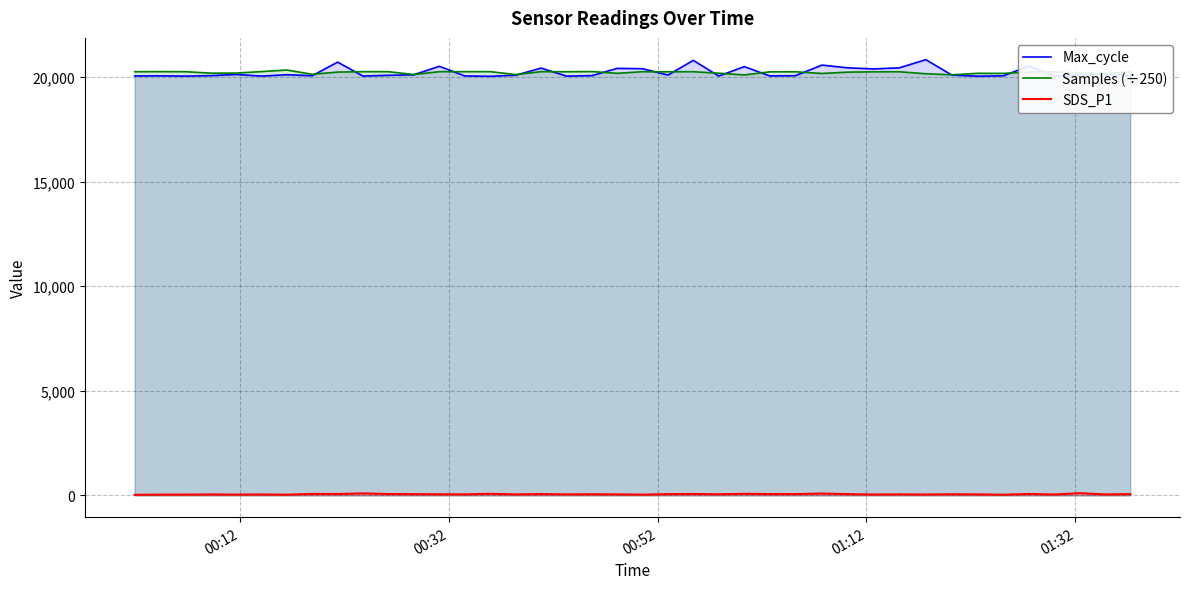

Which series has the largest range (max minus min)?

Max_cycle